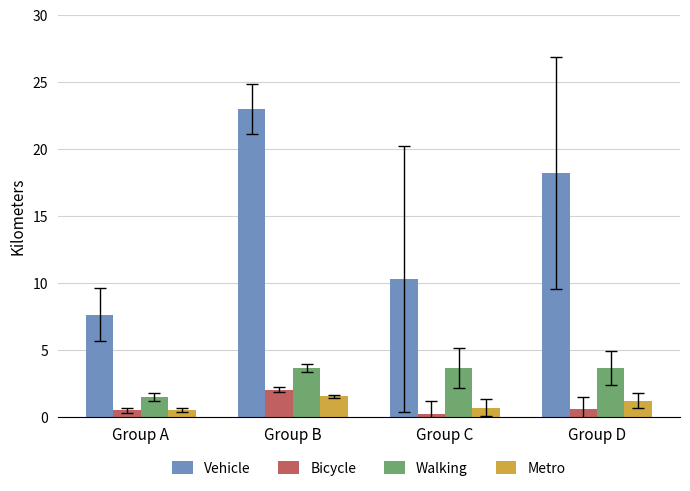

How many values in the Metro series exceed 1?

2